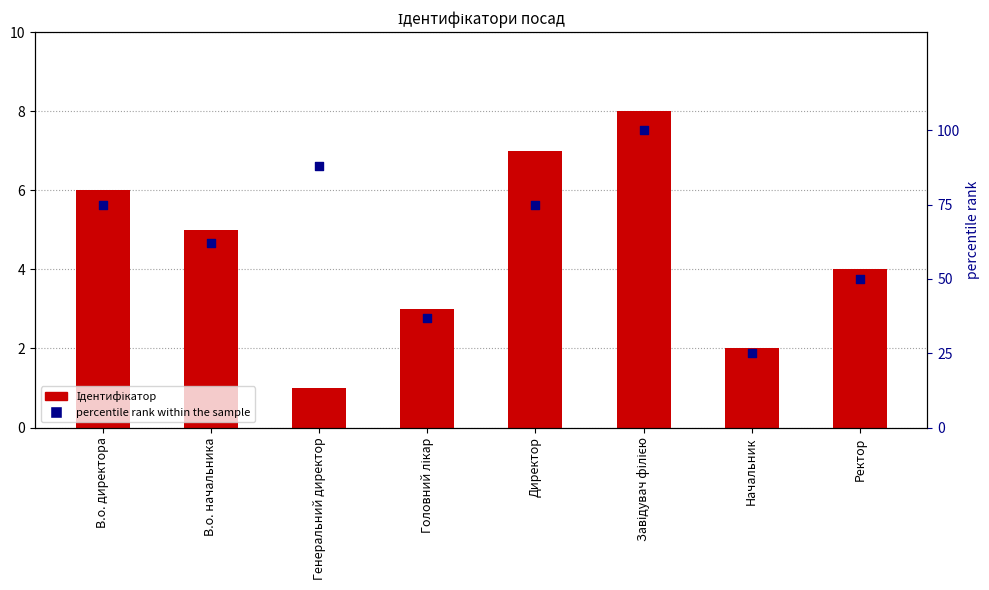

Is the value of Ідентифікатор at Головний лікар greater than the value of percentile rank within the sample at В.о. начальника?

No